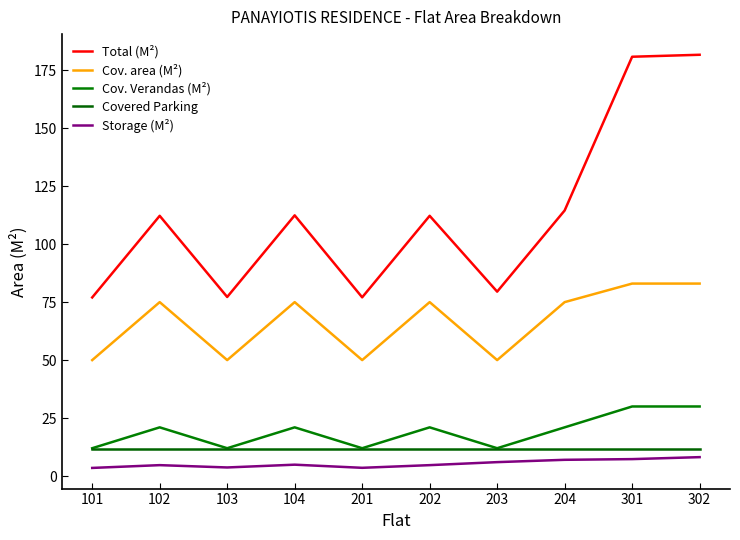

True or false: Cov. area (M²) has a value of 50.0 at 103.

True